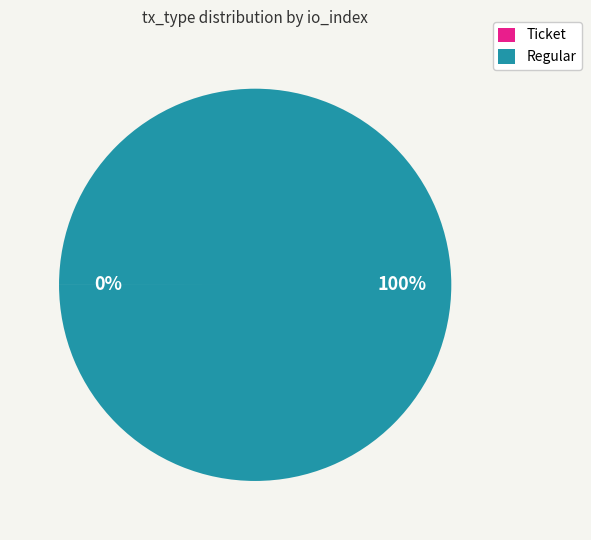

Which slice is the largest?

Regular